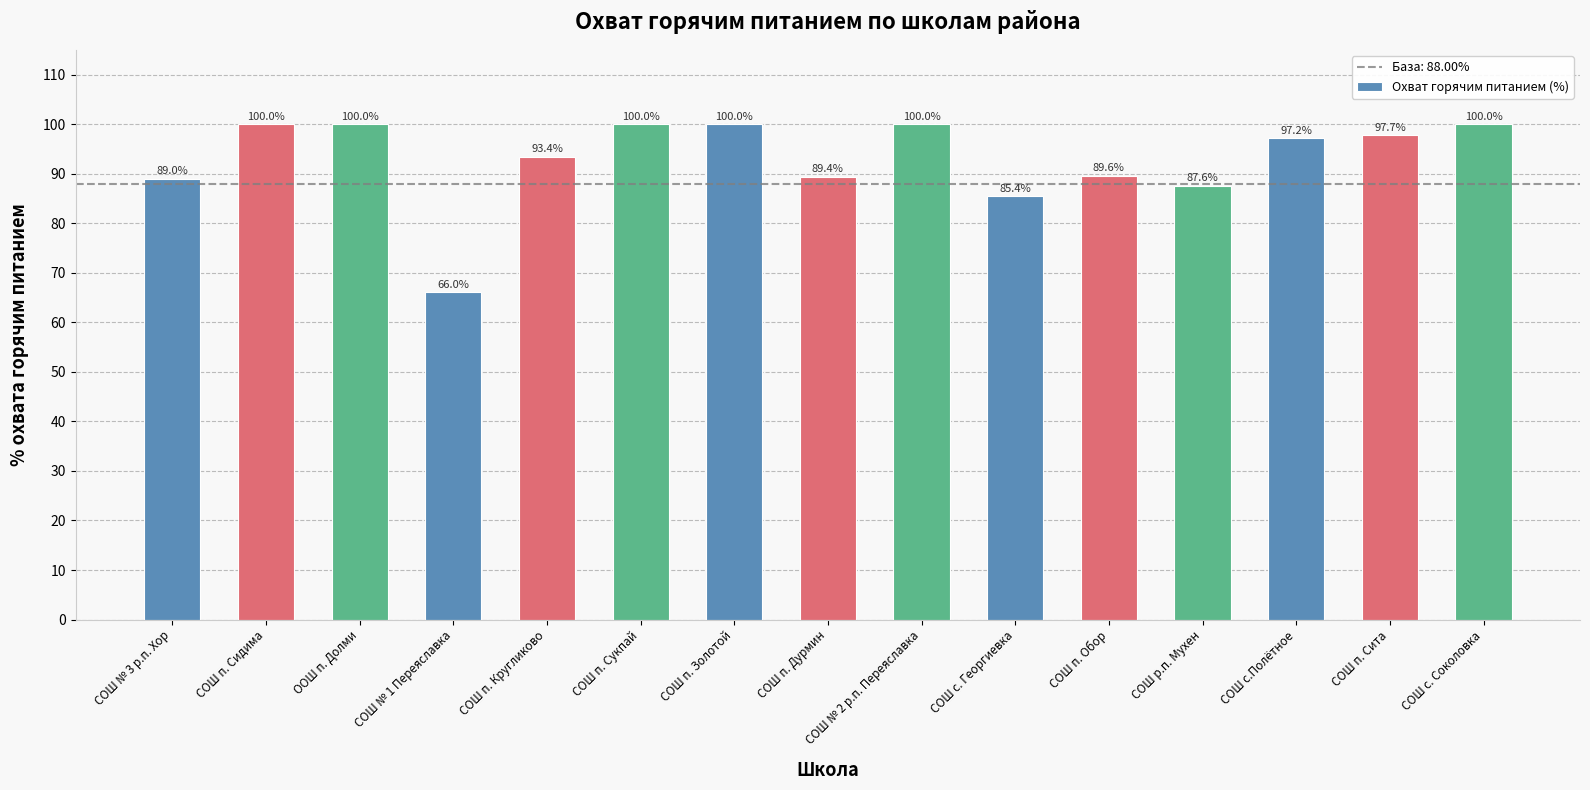

What is the change in value from СОШ № 1 Переяславка to СОШ п. Сита?

+31.7